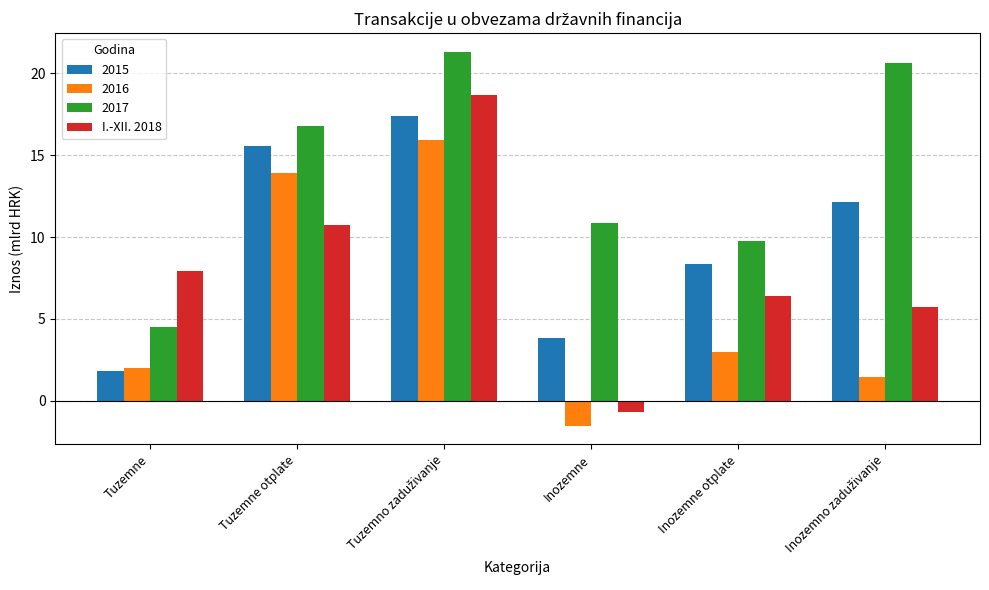

Read the 2017 value at Inozemne.

10.9